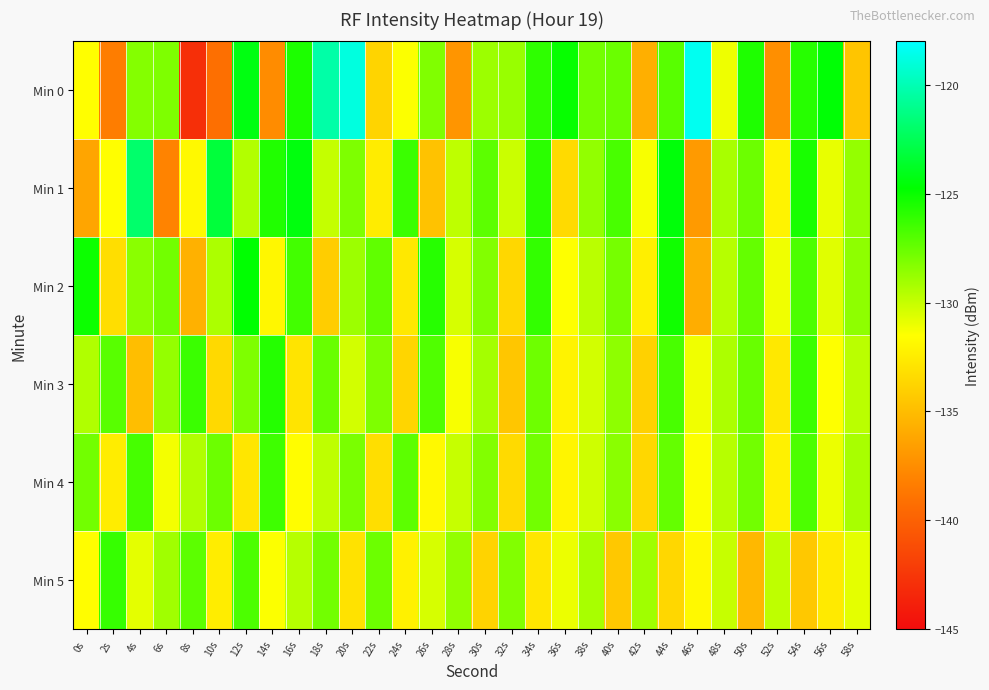

Reading left to right, transcribe all the data shown in this chart.

Min 0: 0s=-131.5	2s=-138.4	4s=-128.3	6s=-128.1	8s=-142.9	10s=-139.2	12s=-124.3	14s=-137.5	16s=-125.5	18s=-120.3	20s=-118.9	22s=-133.7	24s=-131.4	26s=-128.1	28s=-137.1	30s=-128.9	32s=-128.8	34s=-126.0	36s=-124.9	38s=-127.9	40s=-127.6	42s=-135.7	44s=-127.1	46s=-118.4	48s=-131.0	50s=-125.6	52s=-137.4	54s=-125.8	56s=-124.6	58s=-134.5
Min 1: 0s=-136.2	2s=-131.5	4s=-121.9	6s=-138.0	8s=-131.8	10s=-123.2	12s=-129.5	14s=-125.6	16s=-124.4	18s=-130.0	20s=-128.1	22s=-132.5	24s=-126.3	26s=-134.7	28s=-129.8	30s=-127.2	32s=-130.1	34s=-125.9	36s=-133.4	38s=-128.6	40s=-126.7	42s=-131.3	44s=-124.5	46s=-136.8	48s=-129.2	50s=-127.6	52s=-132.1	54s=-125.4	56s=-130.9	58s=-128.7
Min 2: 0s=-125.1	2s=-133.2	4s=-128.4	6s=-127.8	8s=-135.6	10s=-129.3	12s=-124.7	14s=-131.9	16s=-126.5	18s=-134.1	20s=-128.9	22s=-127.3	24s=-132.7	26s=-125.8	28s=-130.4	30s=-128.2	32s=-133.6	34s=-126.1	36s=-131.5	38s=-129.7	40s=-127.9	42s=-132.3	44s=-125.2	46s=-135.8	48s=-129.6	50s=-127.4	52s=-131.1	54s=-126.8	56s=-130.7	58s=-128.5
Min 3: 0s=-129.4	2s=-127.1	4s=-134.9	6s=-128.7	8s=-126.3	10s=-133.5	12s=-128.1	14s=-125.7	16s=-132.9	18s=-127.5	20s=-130.3	22s=-128.1	24s=-133.7	26s=-126.9	28s=-131.3	30s=-129.1	32s=-134.5	34s=-127.7	36s=-132.1	38s=-130.3	40s=-128.5	42s=-133.9	44s=-126.7	46s=-131.1	48s=-129.3	50s=-127.5	52s=-132.7	54s=-126.3	56s=-131.5	58s=-129.7
Min 4: 0s=-127.8	2s=-132.4	4s=-126.6	6s=-131.2	8s=-129.4	10s=-127.6	12s=-132.8	14s=-126.4	16s=-131.6	18s=-129.8	20s=-128.0	22s=-133.2	24s=-127.2	26s=-131.8	28s=-130.0	30s=-128.2	32s=-133.4	34s=-127.8	36s=-132.0	38s=-130.2	40s=-128.4	42s=-133.6	44s=-127.4	46s=-131.4	48s=-129.6	50s=-127.8	52s=-132.2	54s=-126.8	56s=-131.0	58s=-129.2
Min 5: 0s=-131.6	2s=-126.2	4s=-130.8	6s=-129.0	8s=-127.2	10s=-132.4	12s=-126.8	14s=-131.4	16s=-129.6	18s=-127.8	20s=-133.0	22s=-127.6	24s=-132.2	26s=-130.4	28s=-128.6	30s=-133.8	32s=-128.2	34s=-132.8	36s=-131.0	38s=-129.2	40s=-134.4	42s=-129.0	44s=-133.6	46s=-131.8	48s=-130.0	50s=-135.2	52s=-129.8	54s=-134.4	56s=-132.6	58s=-130.8